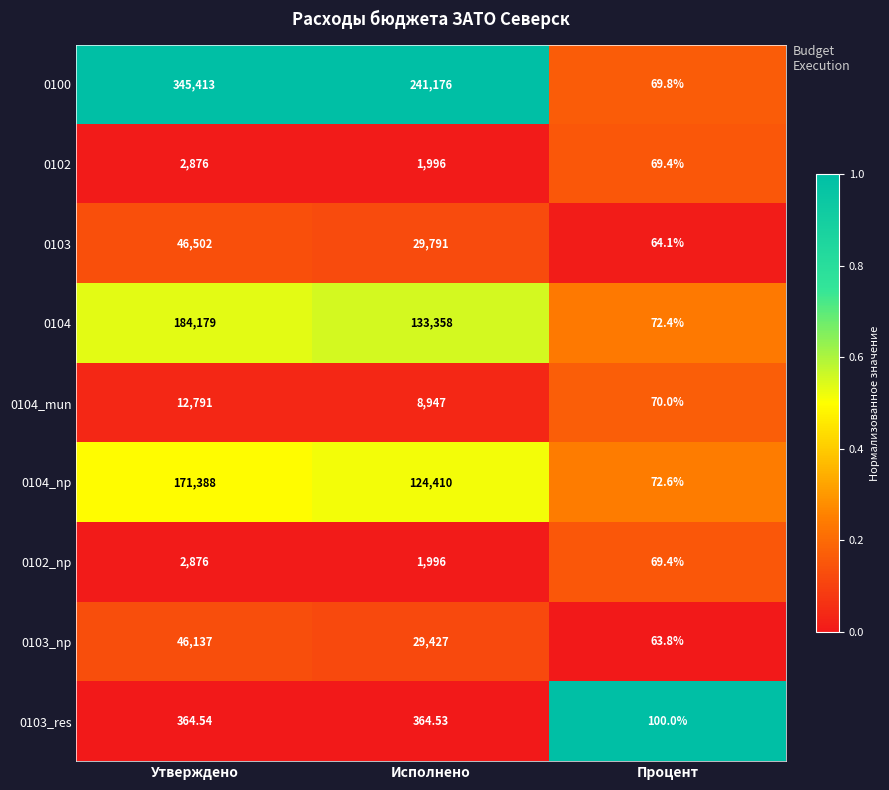

At which category does the chart reach its peak across all series?

Утверждено